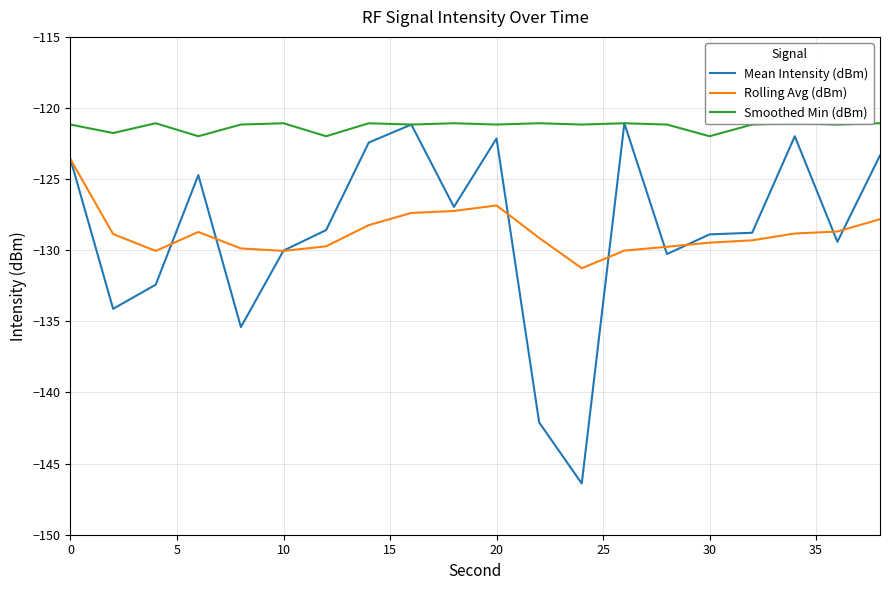

What are all the series names shown in the legend?

Mean Intensity (dBm), Rolling Avg (dBm), Smoothed Min (dBm)